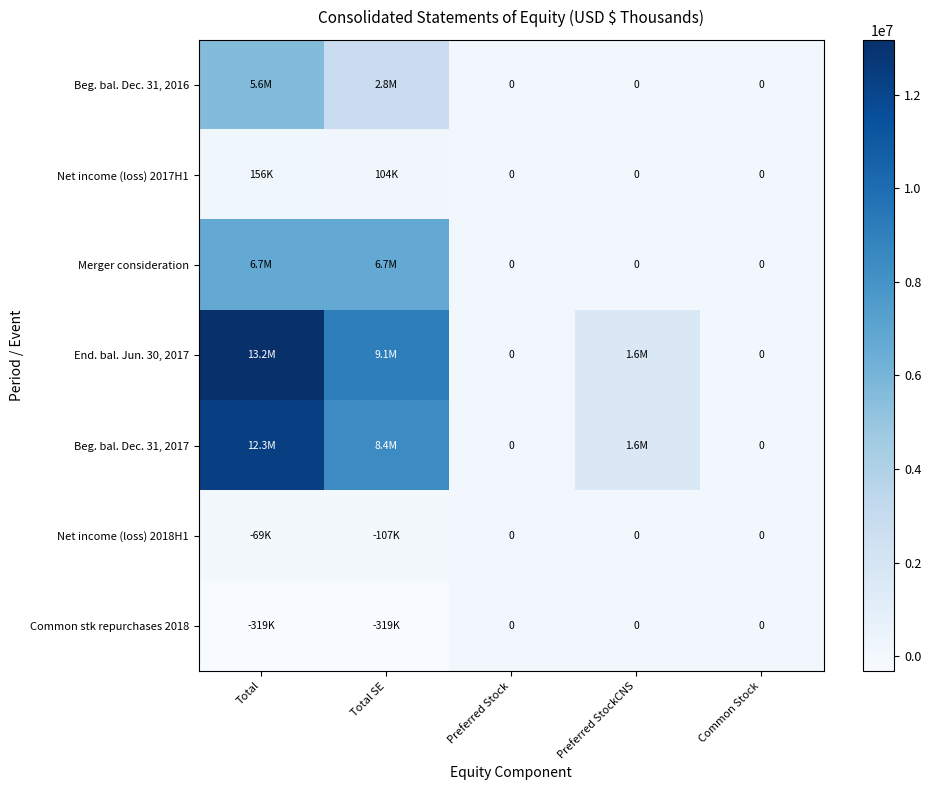

How many data points does each series have?

5